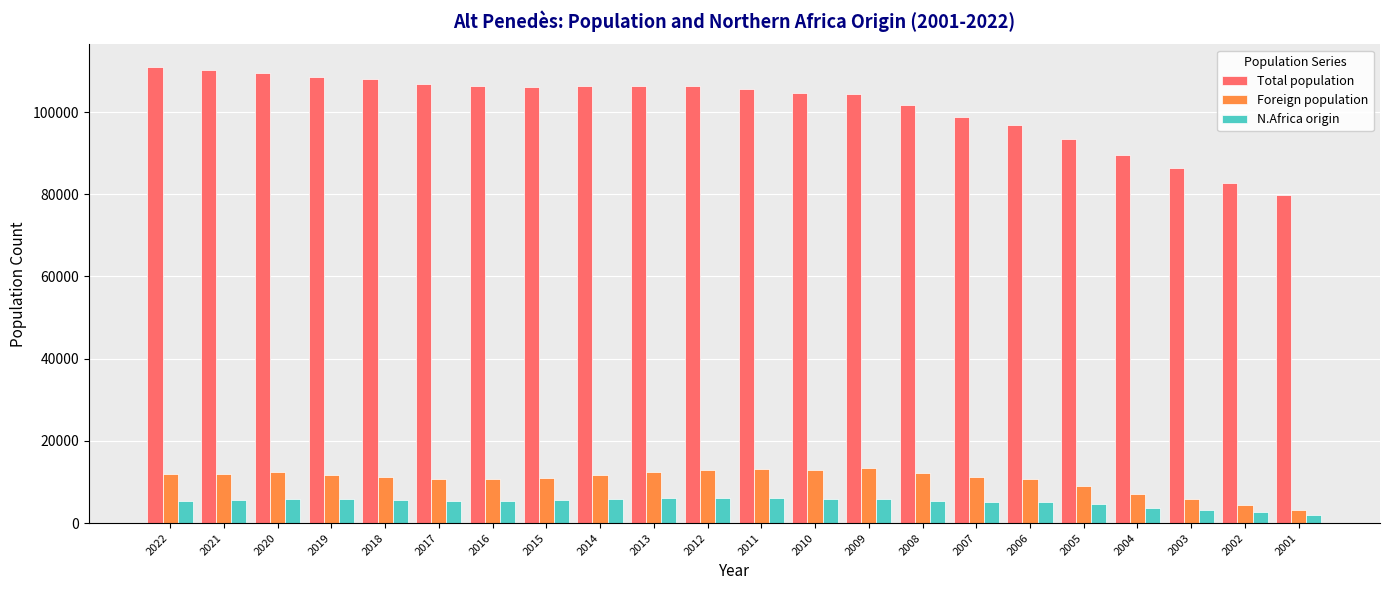

Where does the Total population series first go above 106168?

2022